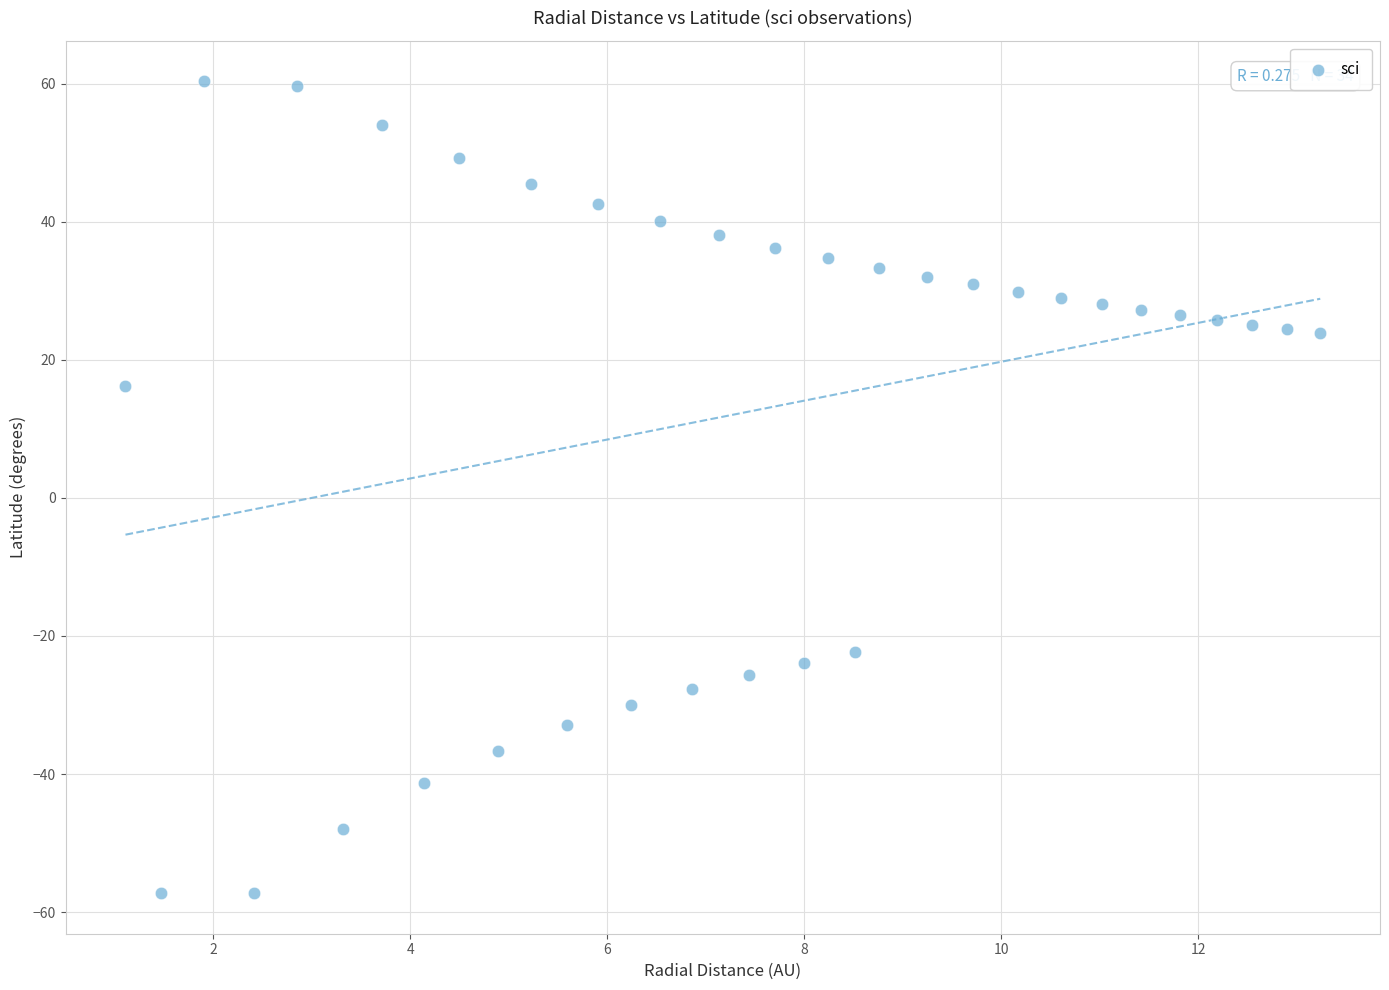

What Y value in the scatter plot is closest to 1?

16.2